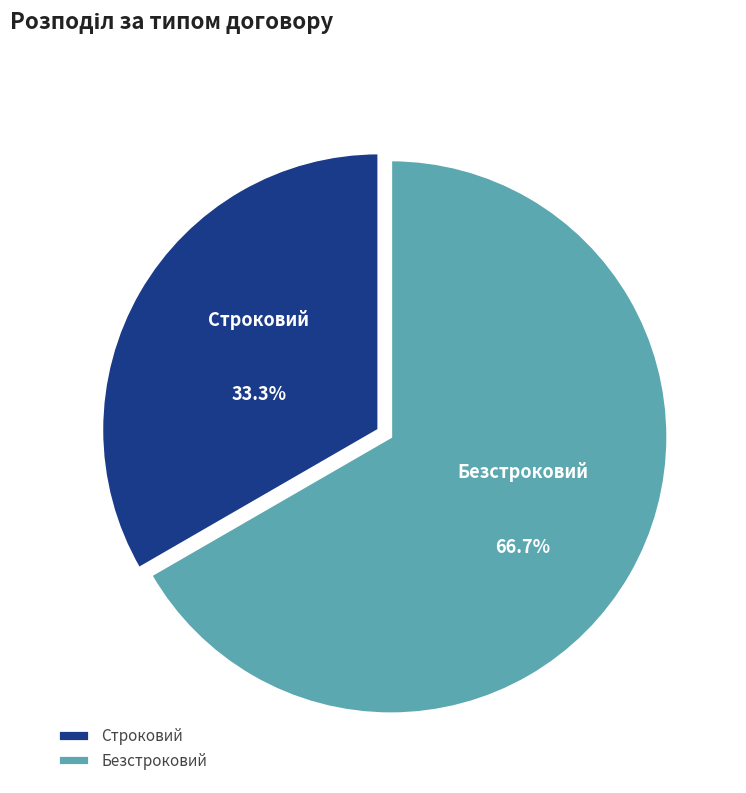

What percentage is the Безстроковий slice, to the nearest percent?

67%